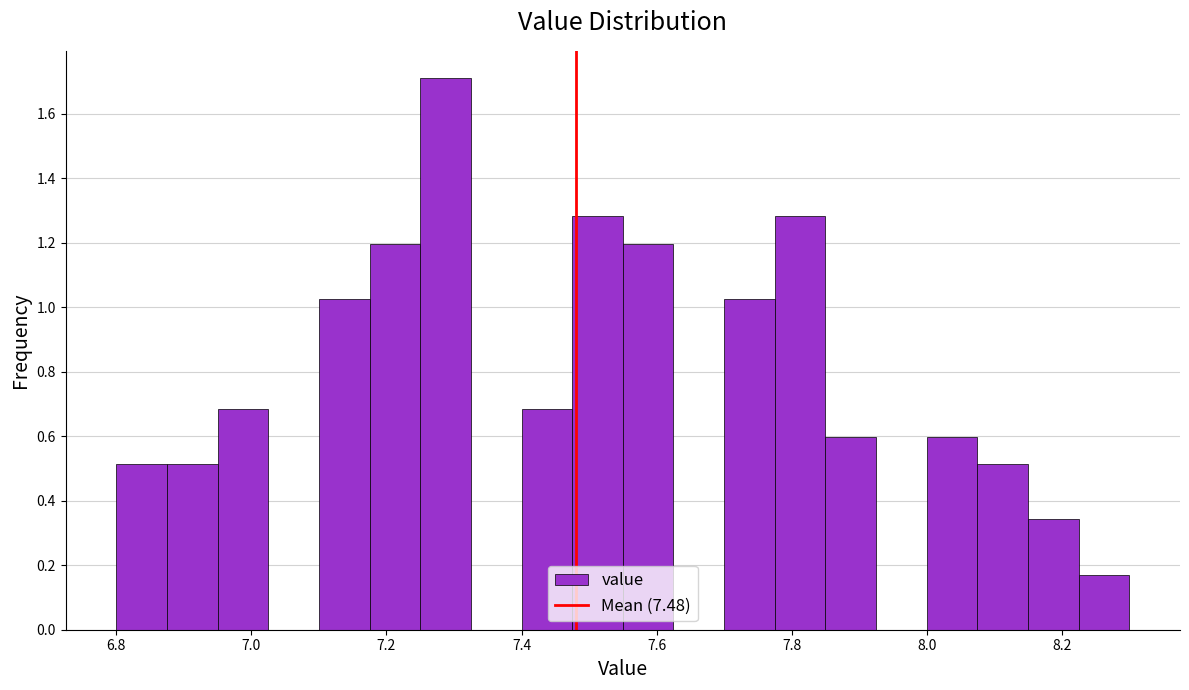

Around what value on the x-axis is the tallest bar? Give the approximate position of its centre, as read against the axis.

7.28